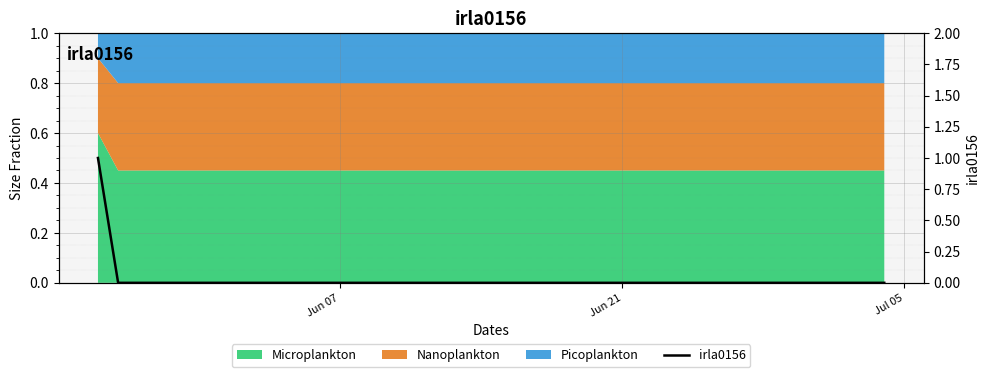

Reading left to right, extract all data points from this chart.

1	0	0	0	0	0	0	0	0	0	0	0	0	0	0	0	0	0	0	0	0	0	0	0	0	0	0	0	0	0	0	0	0	0	0	0	0	0	0	0